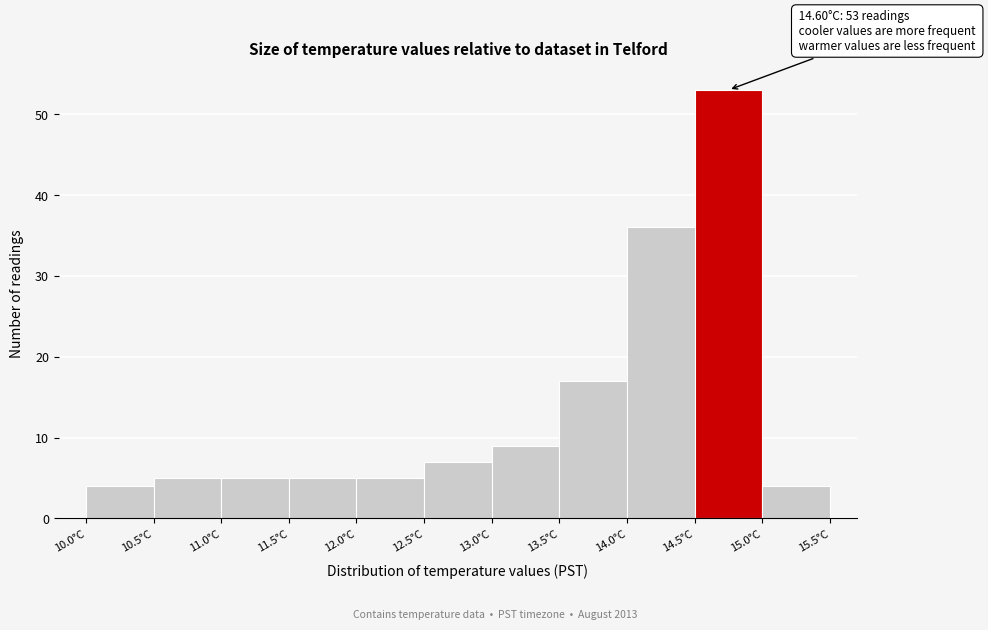

Which range on the x-axis has the tallest bar?

14.5 to 15.0